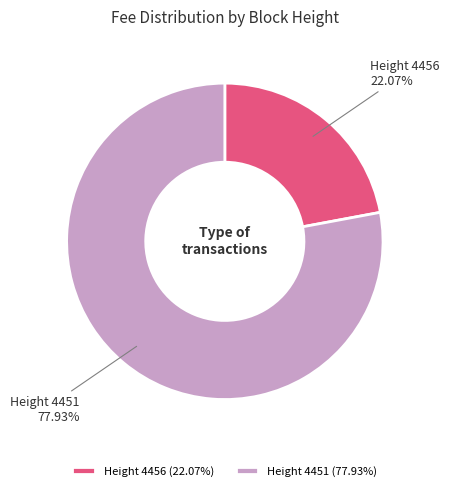

Which has a higher value, Height 4451 or Height 4456?

Height 4451